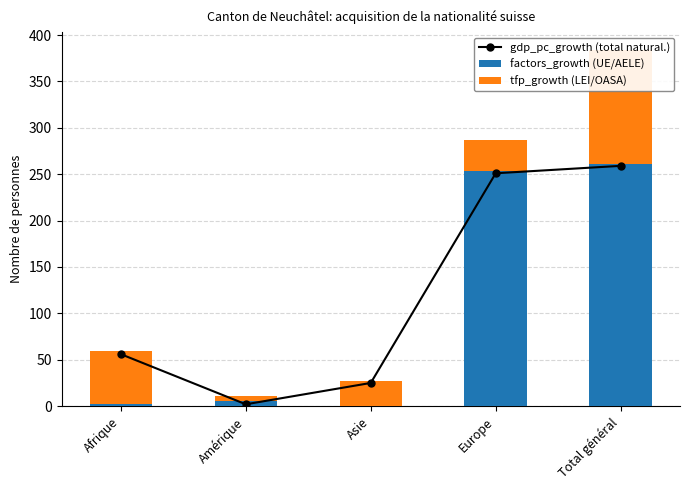

Reading right to left, transcribe all the data shown in this chart.

gdp_pc_growth (total natural.): Total général=259	Europe=251	Asie=25	Amérique=2	Afrique=56
factors_growth (UE/AELE): Total général=261	Europe=253	Asie=0	Amérique=6	Afrique=2
tfp_growth (LEI/OASA): Total général=123	Europe=34	Asie=27	Amérique=5	Afrique=57